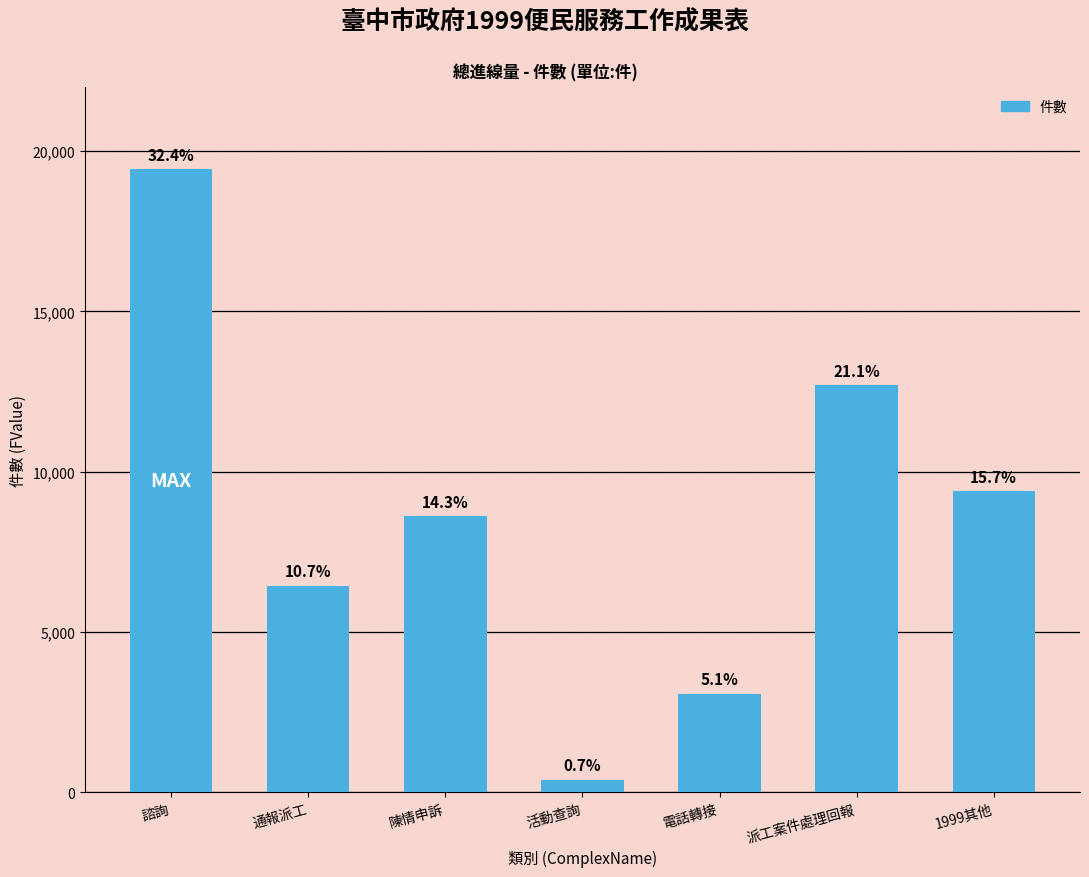

The chart shows a value of 3405 at 1999其他. True or false?

False